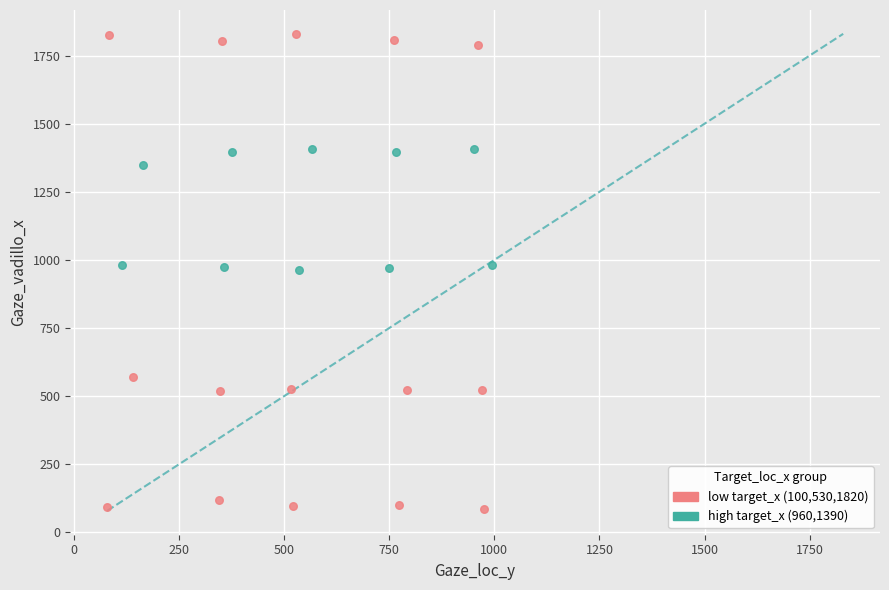

Which series has the largest Y range (max minus min)?

low target_x (100,530,1820)